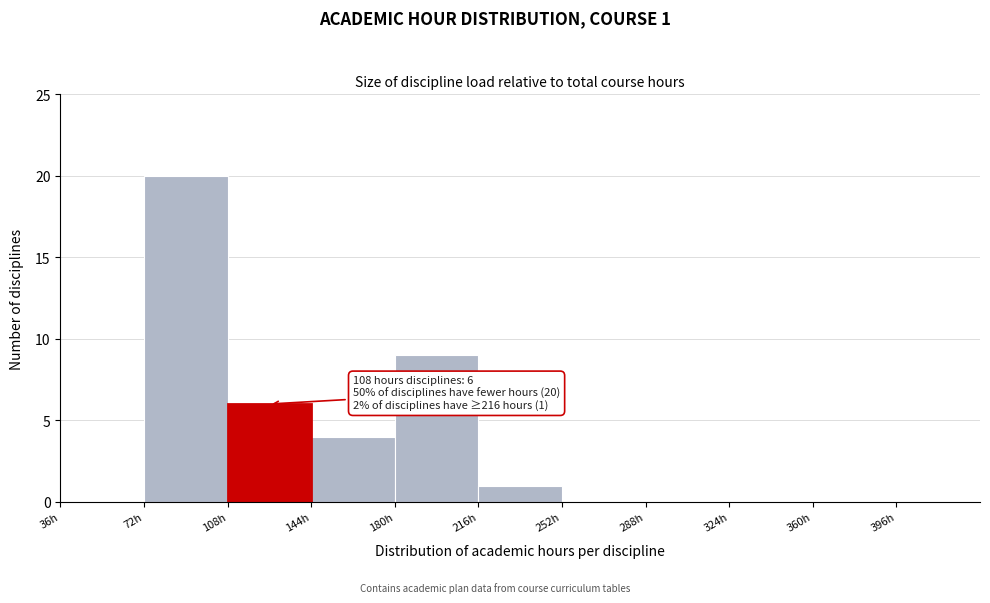

Which range on the x-axis has the tallest bar?

72 to 108